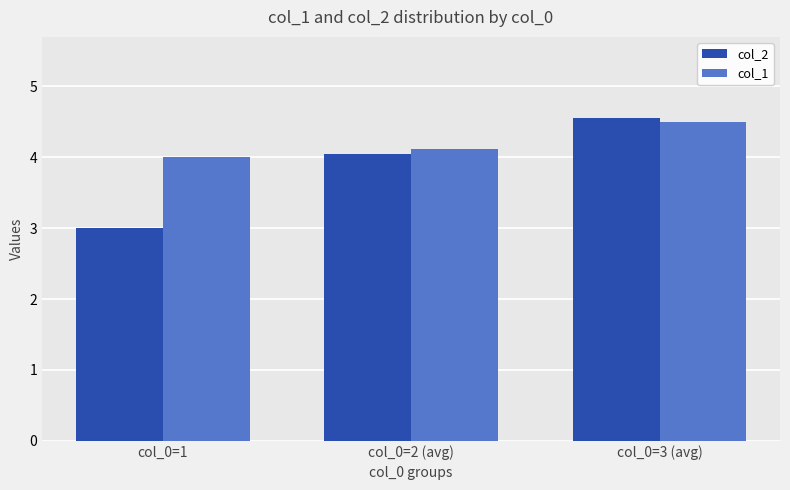

Where is col_2 nearest to the value 3?

col_0=1